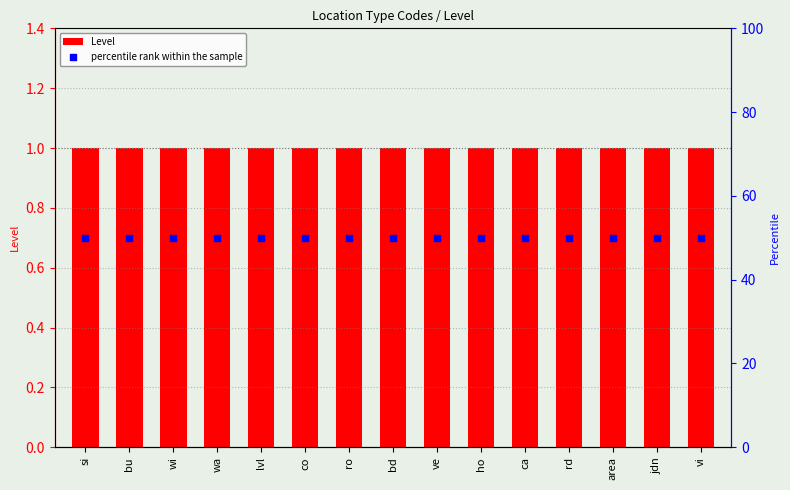

Which series contains the lowest Y value?

Level